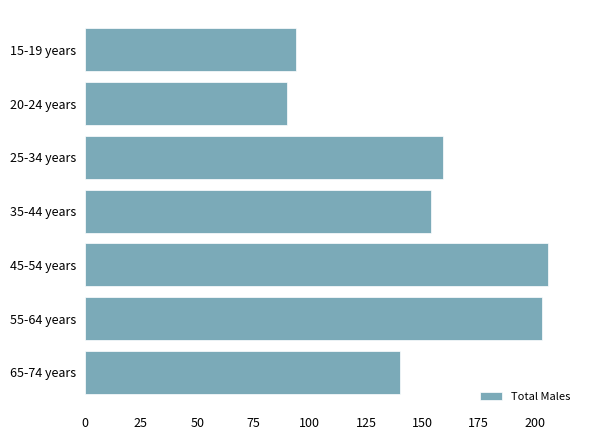

Where is the data nearest to the value 148?

35-44 years